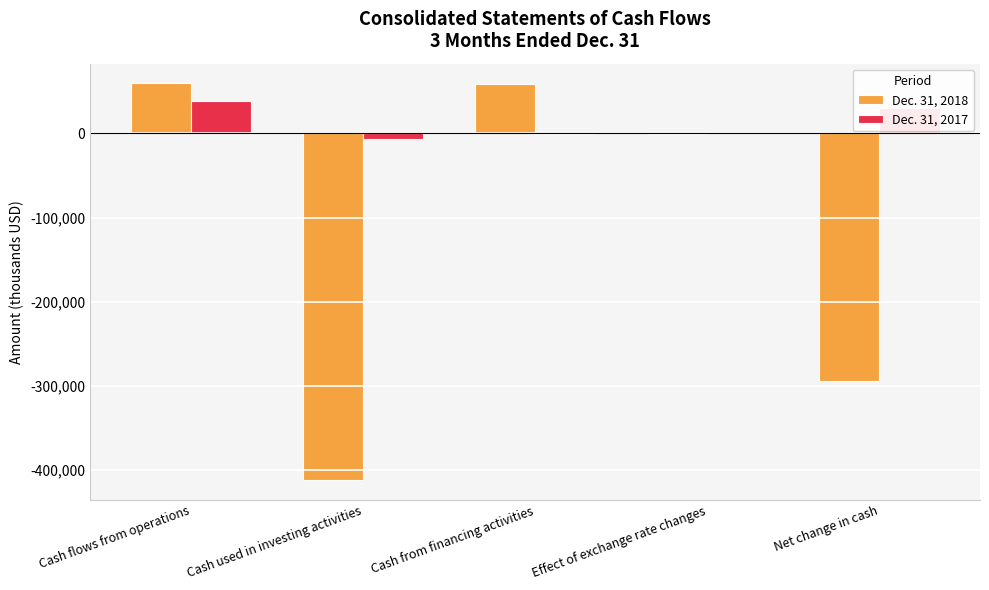

Is the value of Dec. 31, 2017 at Net change in cash greater than the value of Dec. 31, 2018 at Net change in cash?

Yes